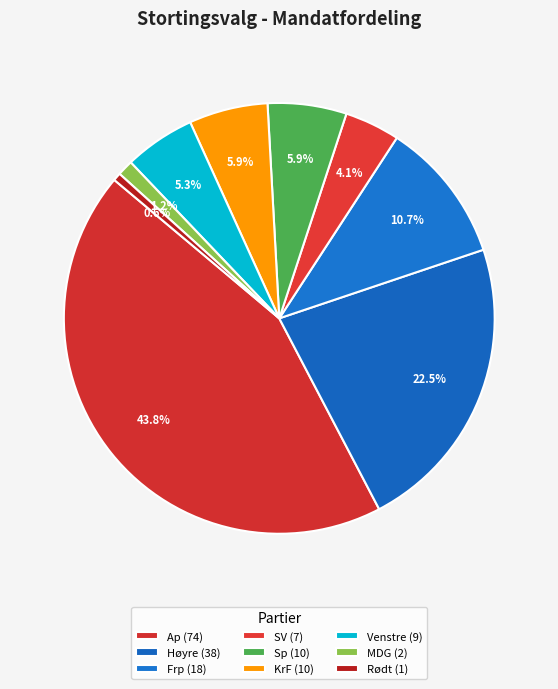

To the nearest percent, what portion does Frp represent?

11%